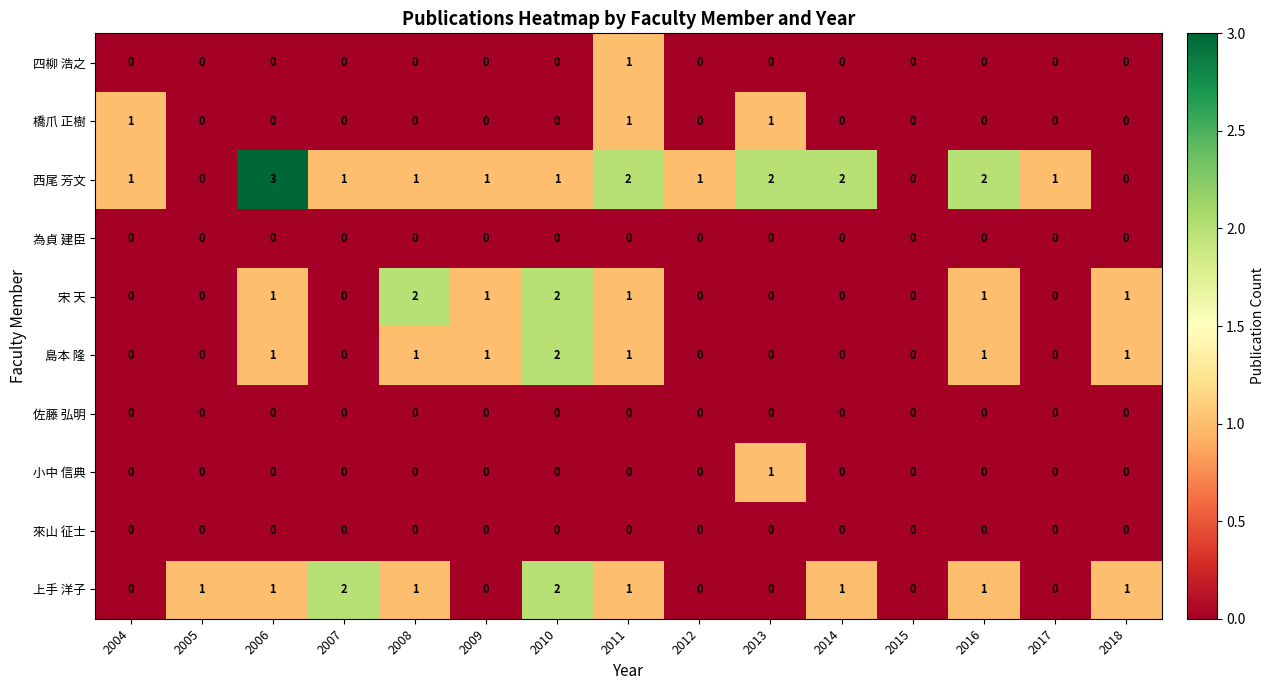

Count the number of data series in this chart.

10